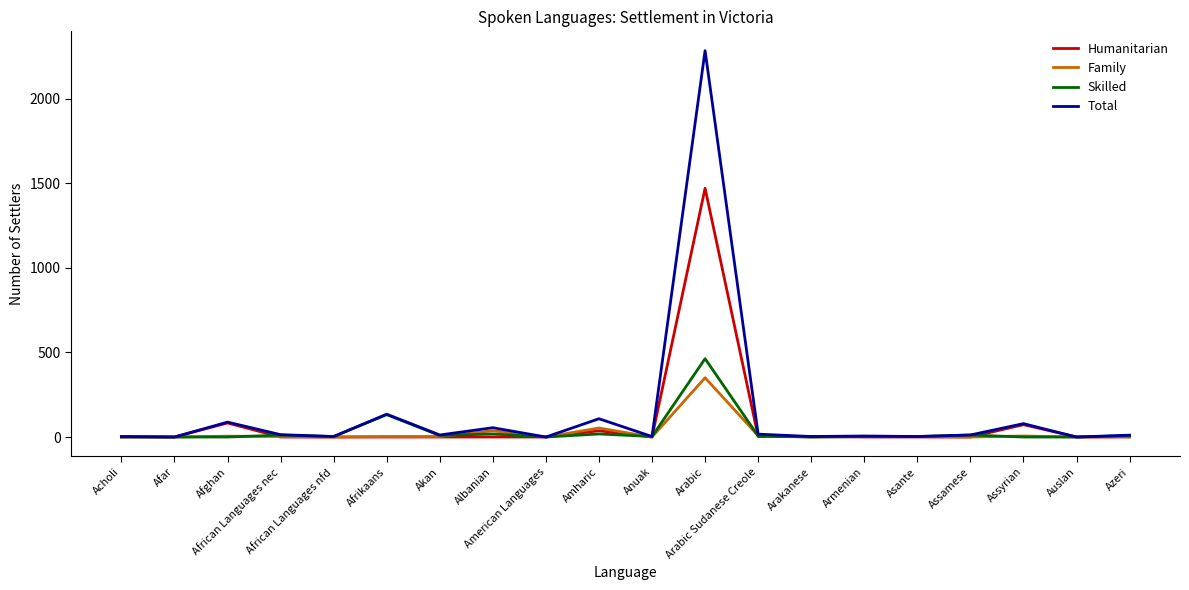

Which series has the largest range (max minus min)?

Total